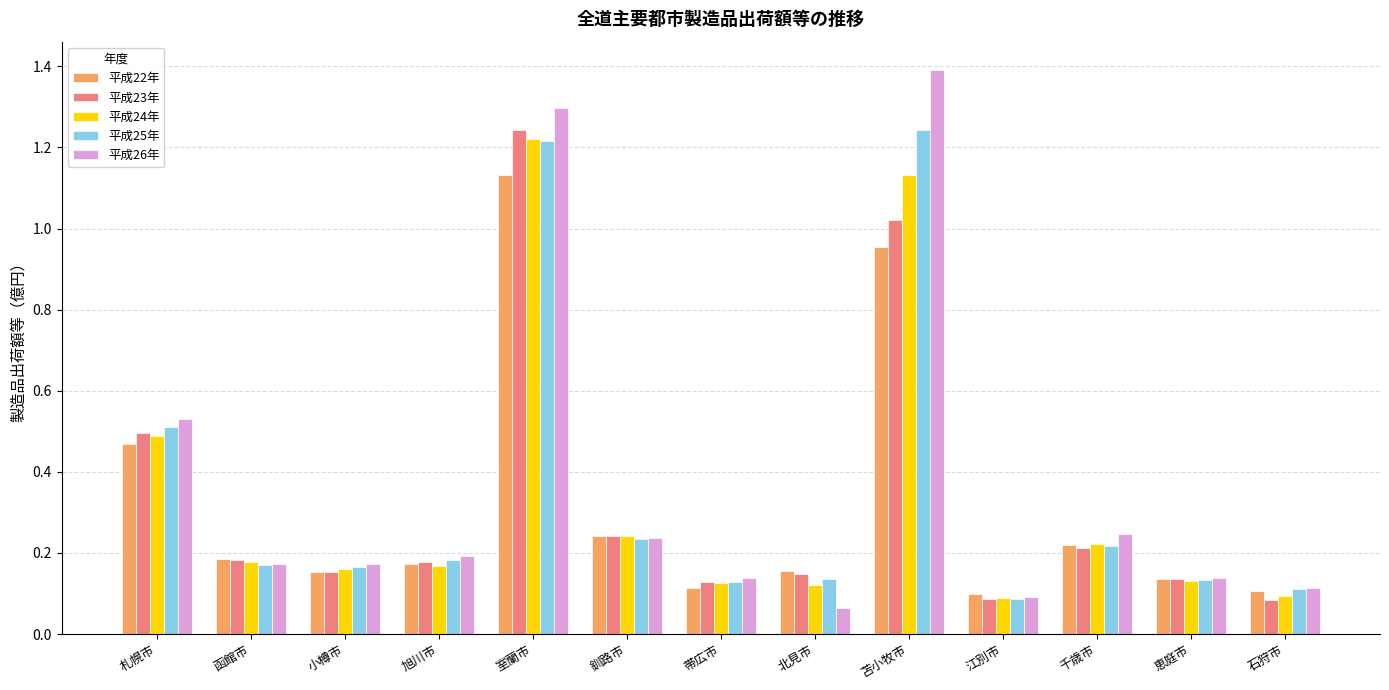

What is the sum of all 平成23年 values?

4.3